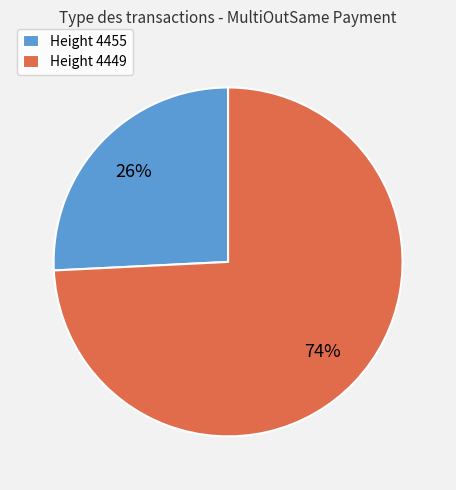

Count the number of slices in the pie.

2